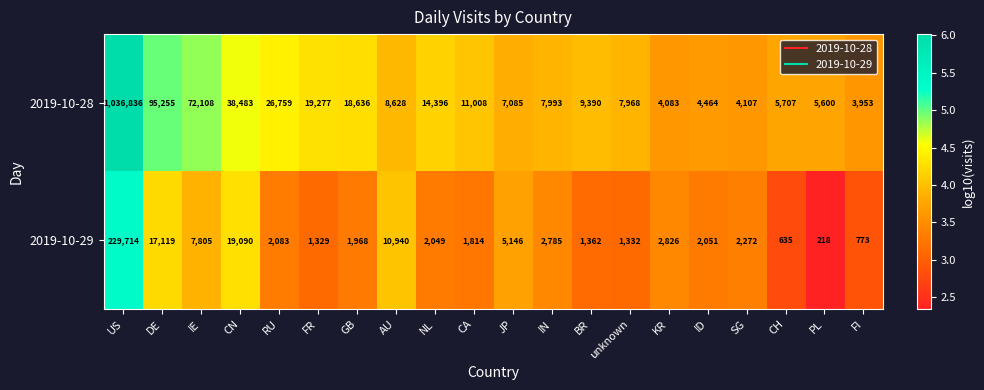

Which series has the largest range (max minus min)?

2019-10-28